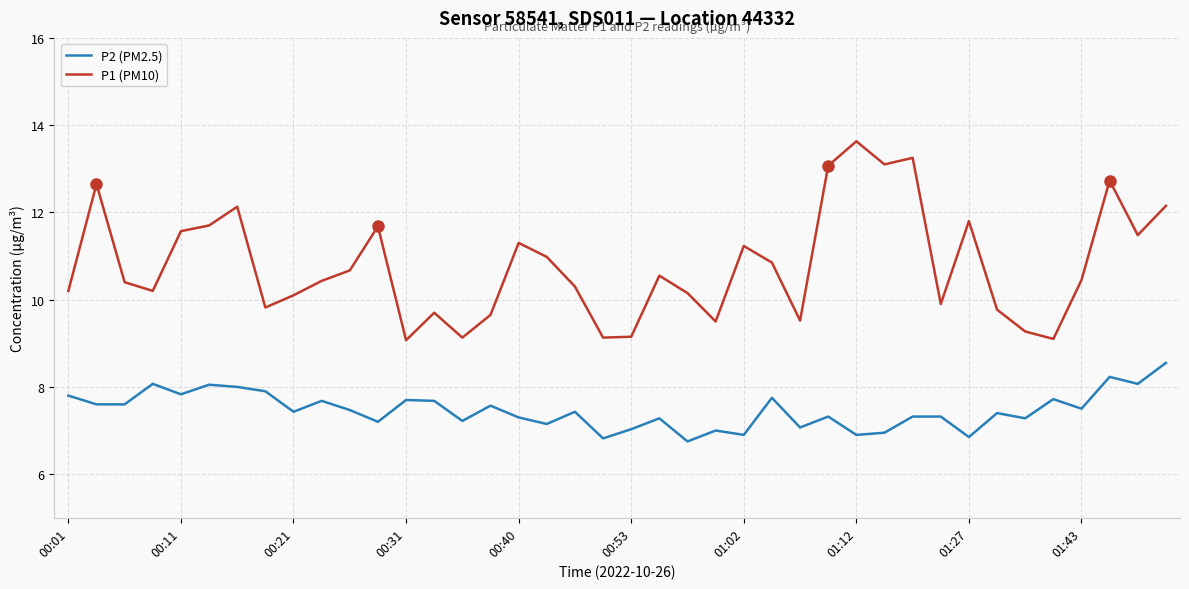

True or false: P2 (PM2.5) and P1 (PM10) cross at least once.

False